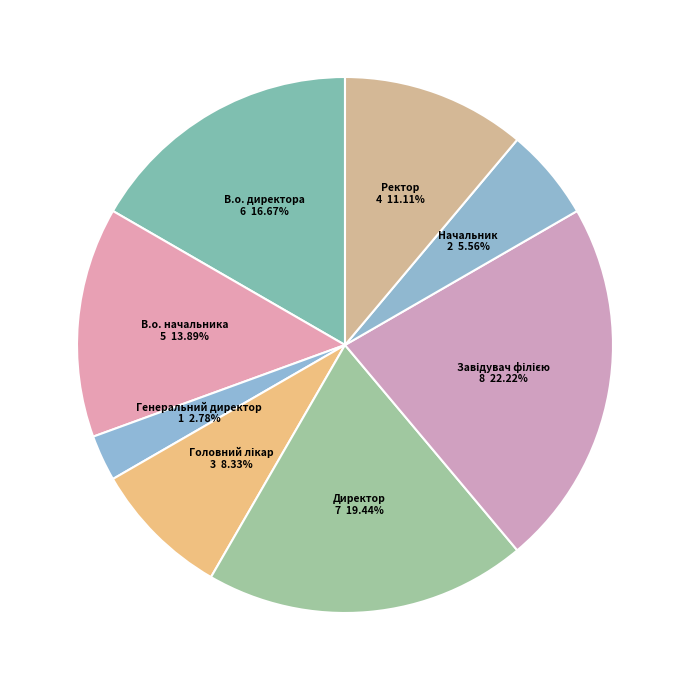

To the nearest percent, what is the average slice percentage?

12%